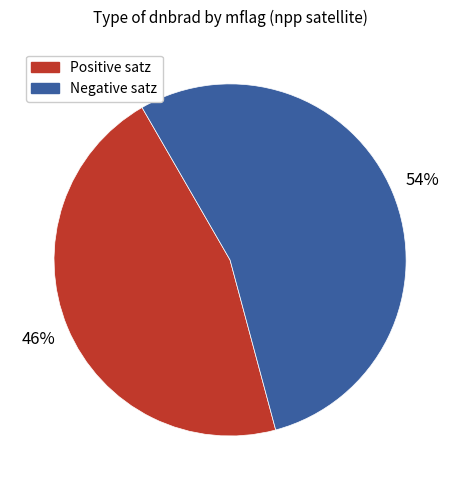

Is there a majority slice in this chart?

Yes